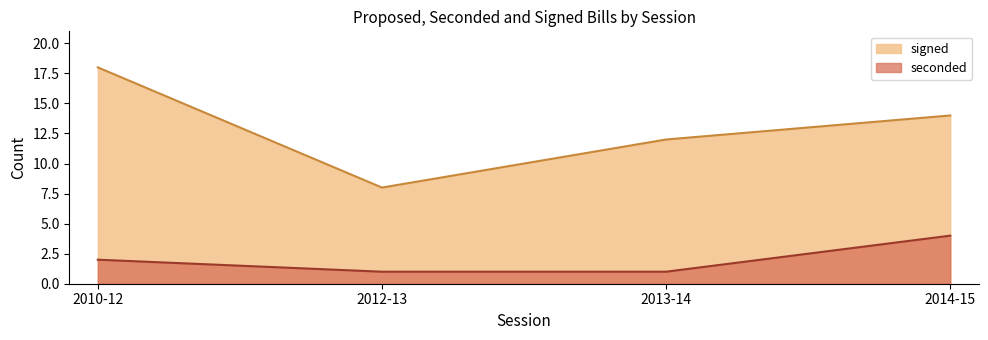

Is the value of seconded at 2014-15 greater than the value of signed at 2010-12?

No